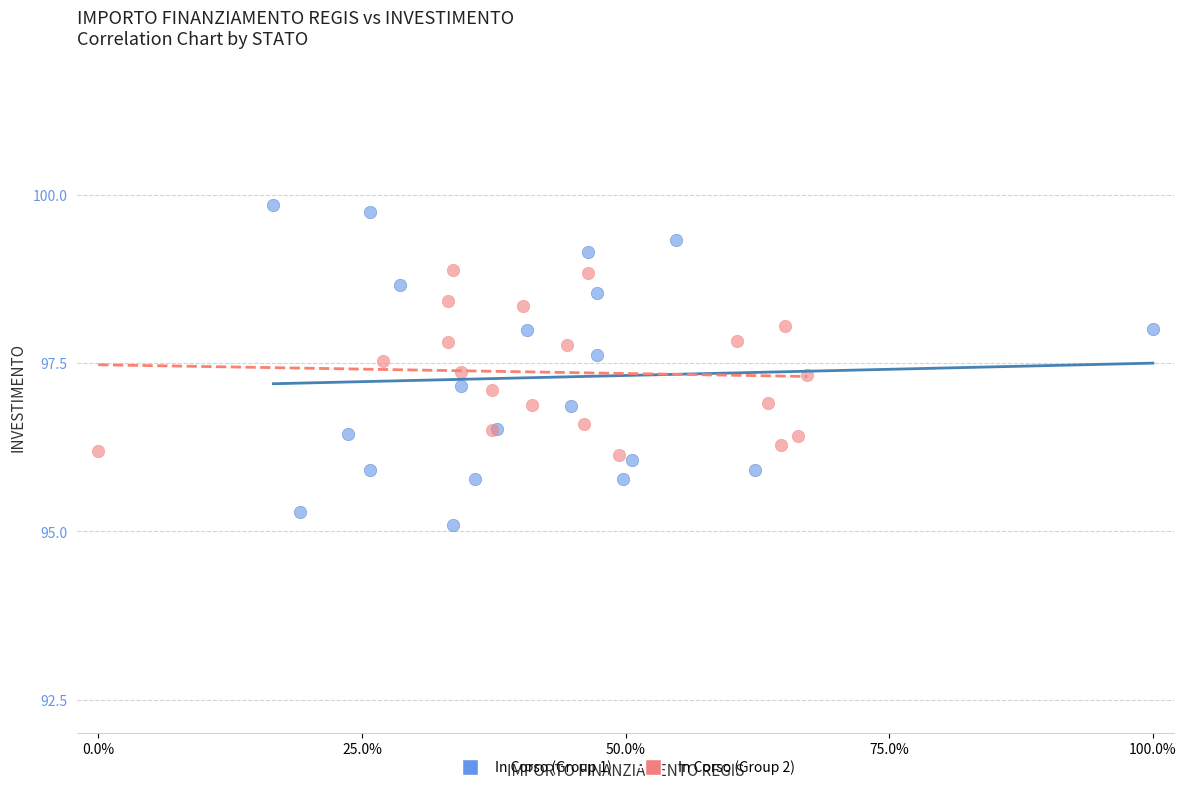

Which series contains the highest Y value?

In Corso (Group 1)